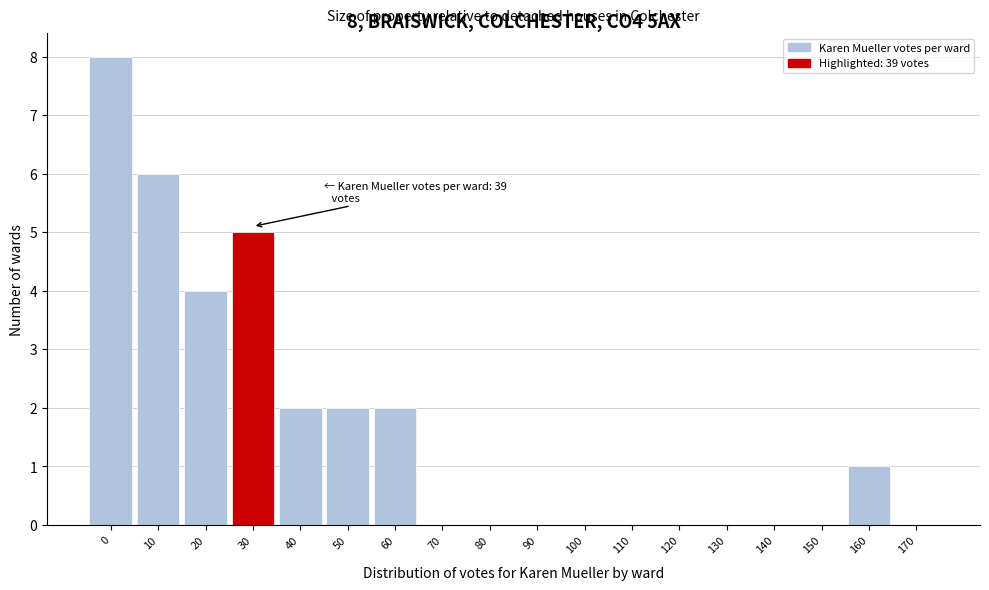

Reading left to right, extract all data points from this chart.

0=8	10=6	20=4	30=5	40=2	50=2	60=2	70=0	80=0	90=0	100=0	110=0	120=0	130=0	140=0	150=0	160=1	170=0